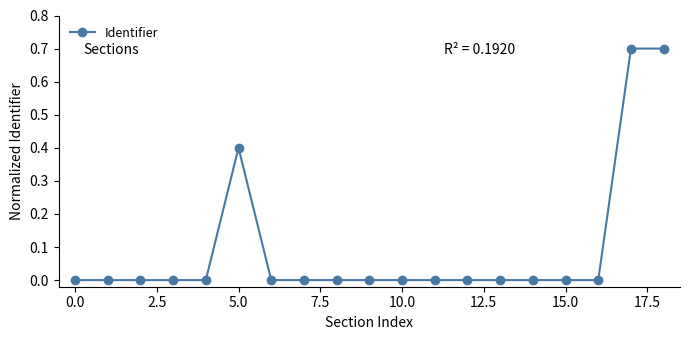

What is the difference between the maximum and minimum values?

0.7